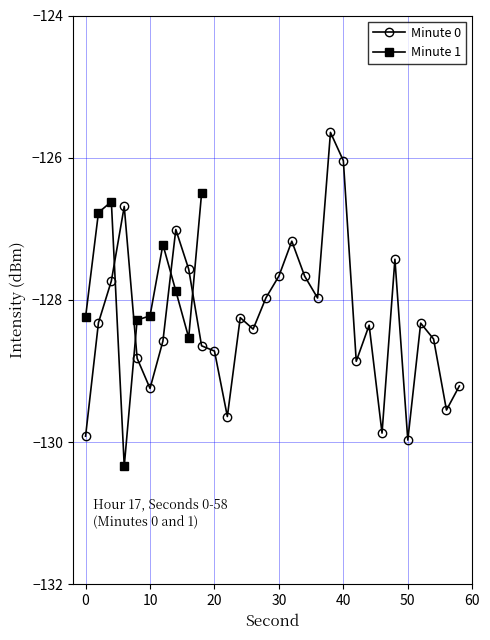

What is the maximum value for Minute 0?

-125.6